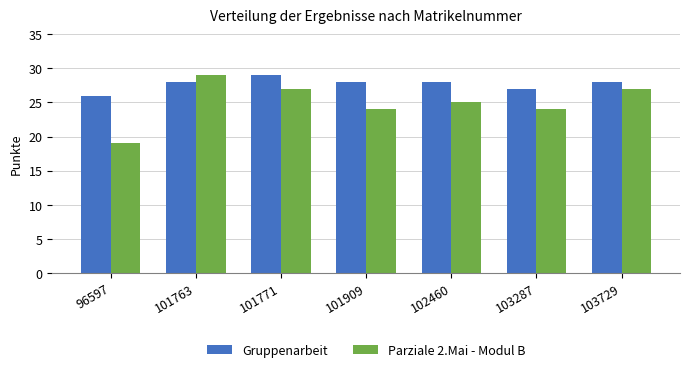

What is the maximum value shown in the chart?

29